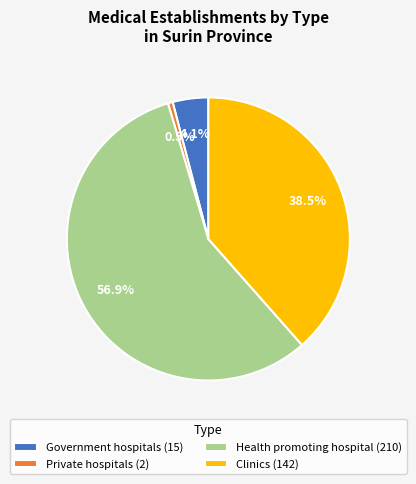

Rank the categories by value from lowest to highest.

Private hospitals, Government hospitals, Clinics, Health promoting hospital